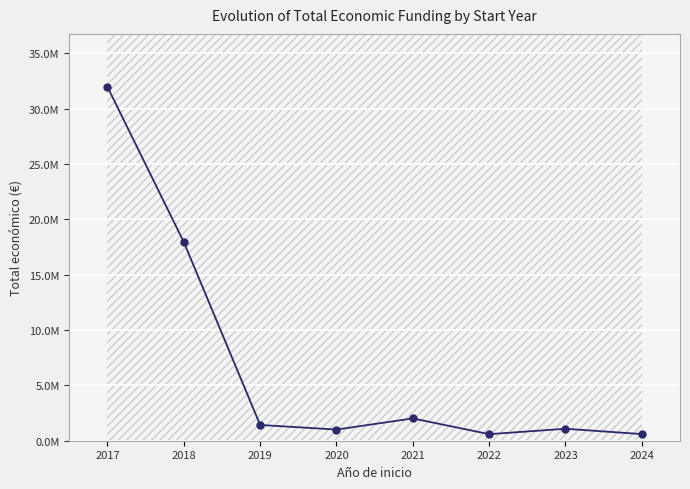

What is the smallest value displayed?

593713